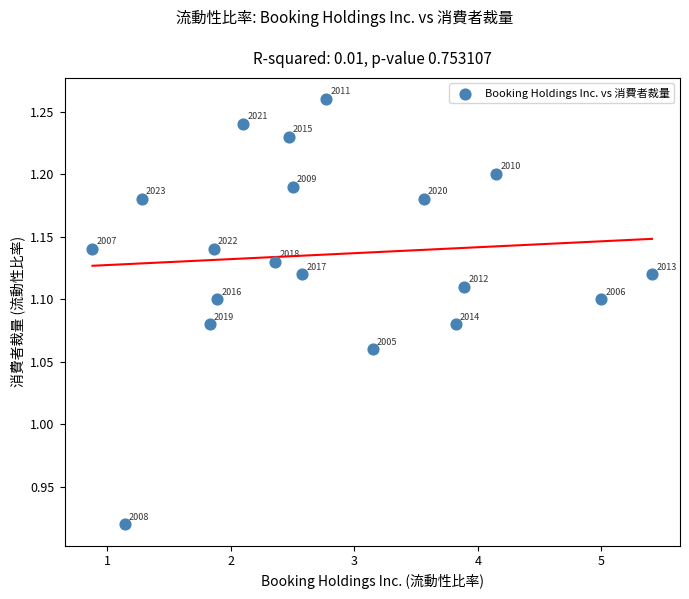

What is the range of X values (max minus min)?

4.5